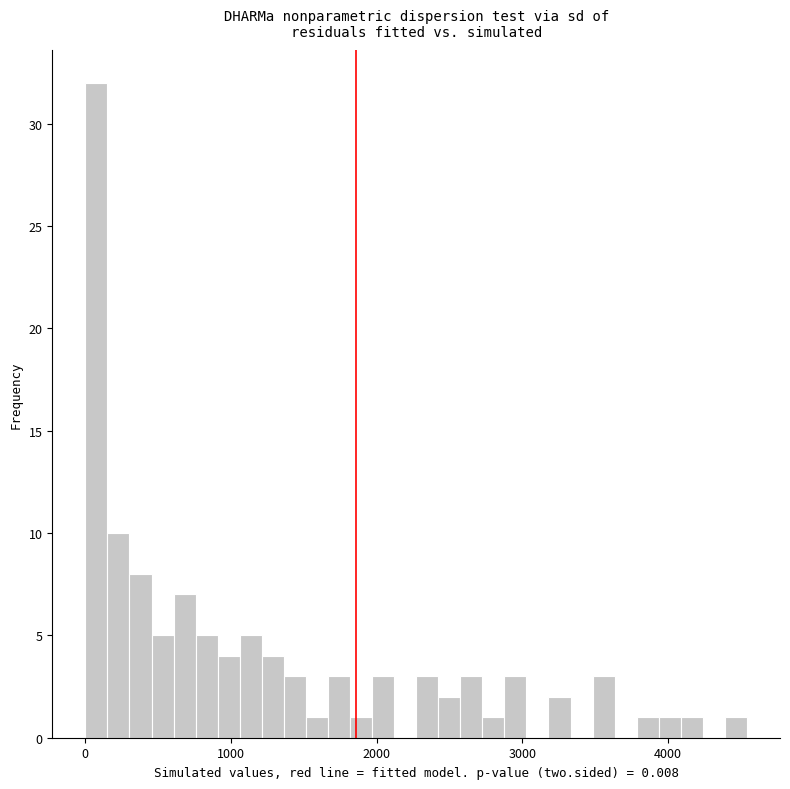

Read against the x-axis, roughly where is the centre of the tallest bar?

100